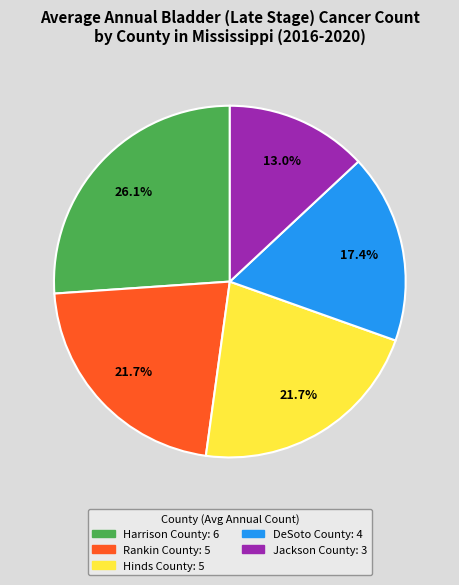

What percentage is the Rankin County slice, to the nearest percent?

22%